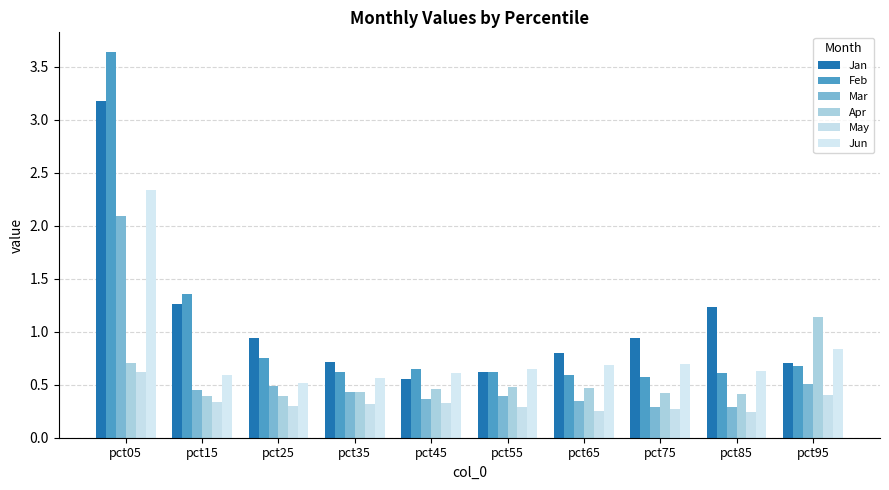

Is the value of Mar at pct75 greater than the value of May at pct35?

No